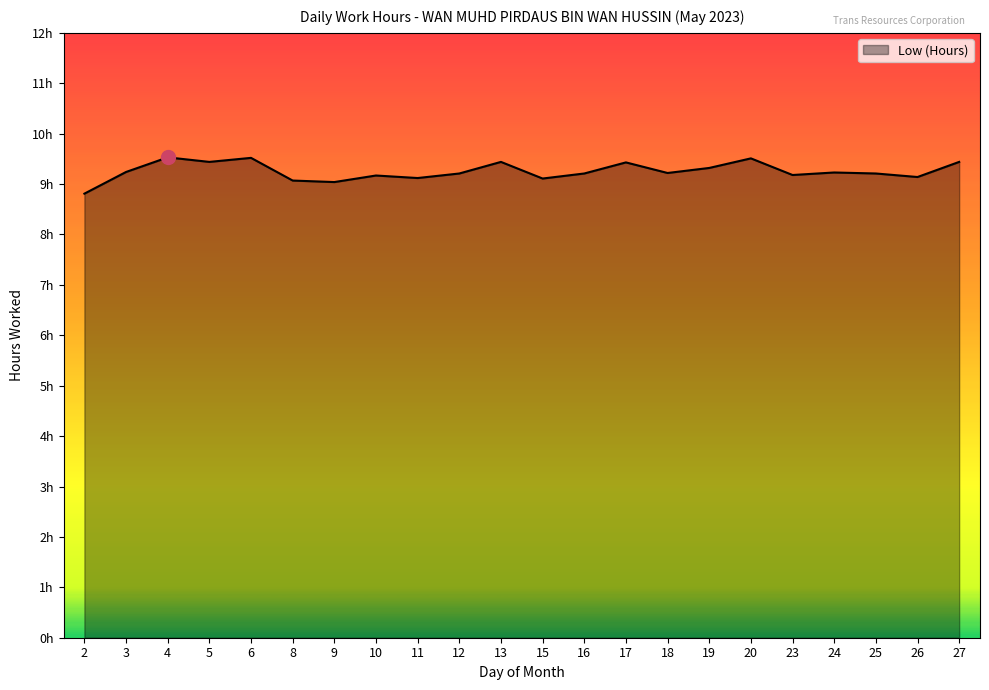

What is the sum of all values?

203.6